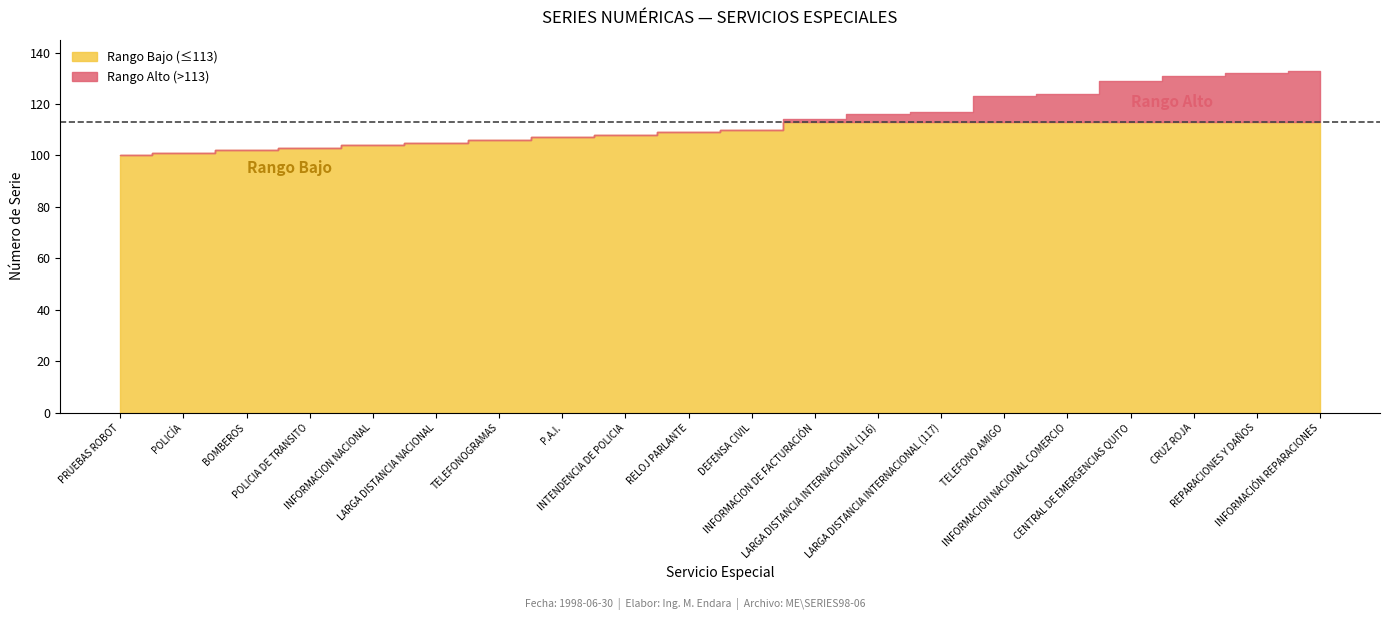

Rank the categories by value from lowest to highest.

PRUEBAS ROBOT, POLICÍA, BOMBEROS, POLICIA DE TRANSITO, INFORMACION NACIONAL, LARGA DISTANCIA NACIONAL, TELEFONOGRAMAS, P.A.I., INTENDENCIA DE POLICIA, RELOJ PARLANTE, DEFENSA CIVIL, INFORMACION DE FACTURACIÓN, LARGA DISTANCIA INTERNACIONAL (116), LARGA DISTANCIA INTERNACIONAL (117), TELEFONO AMIGO, INFORMACION NACIONAL COMERCIO, CENTRAL DE EMERGENCIAS QUITO, CRUZ ROJA, REPARACIONES Y DAÑOS, INFORMACIÓN REPARACIONES